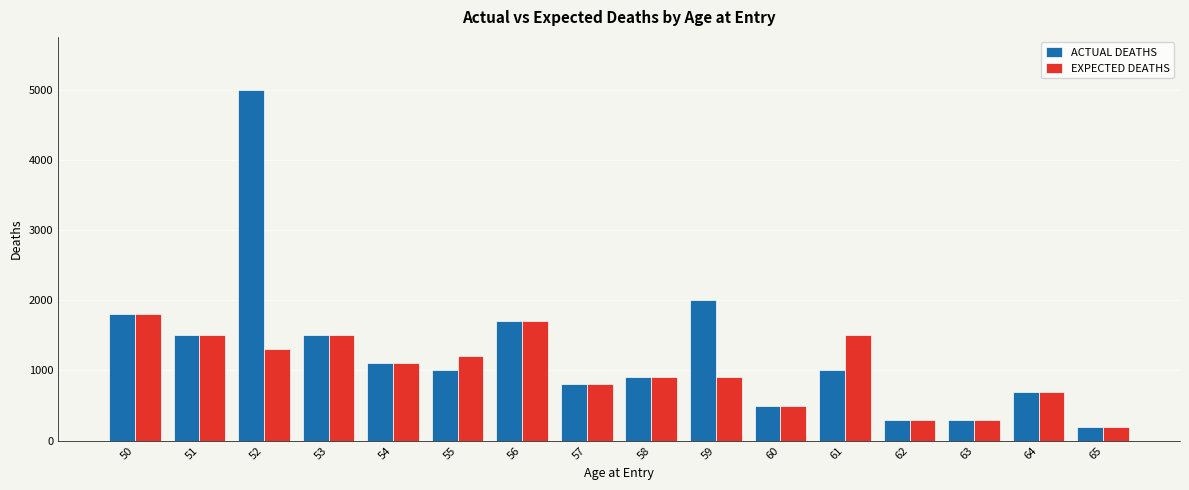

Read the ACTUAL DEATHS value at 61, to the nearest 100.

1000